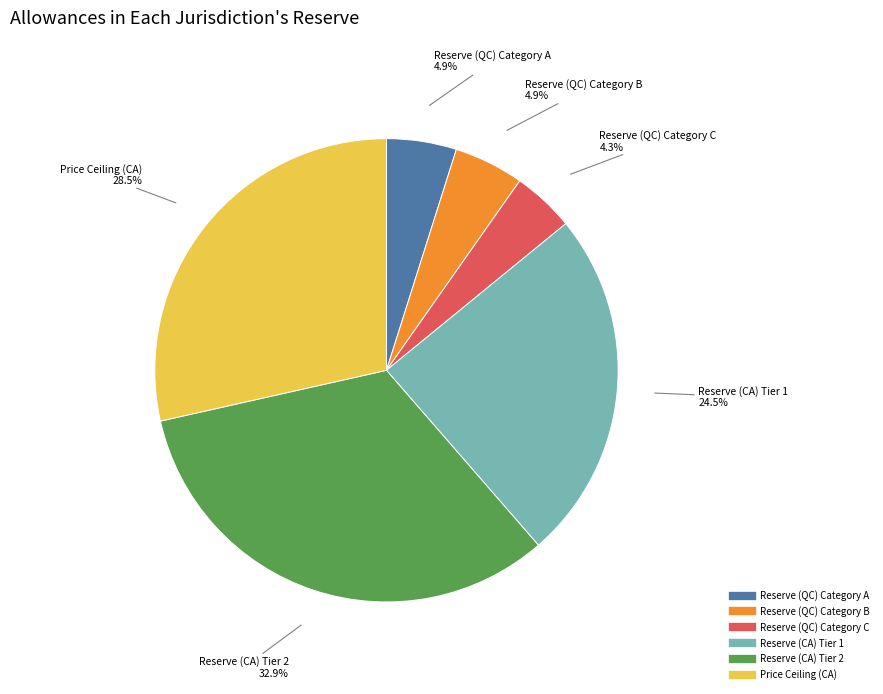

To the nearest percent, what percentage of the pie is Reserve (QC) Category C?

4%